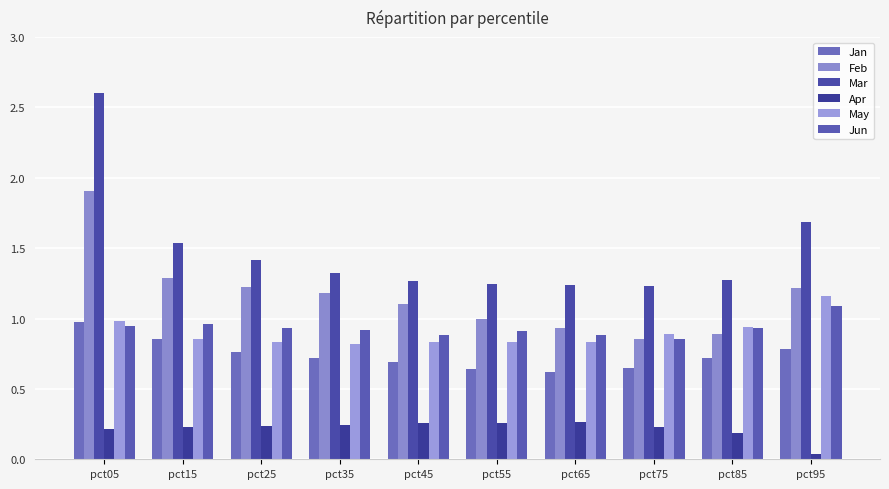

How many distinct data groups are displayed?

6